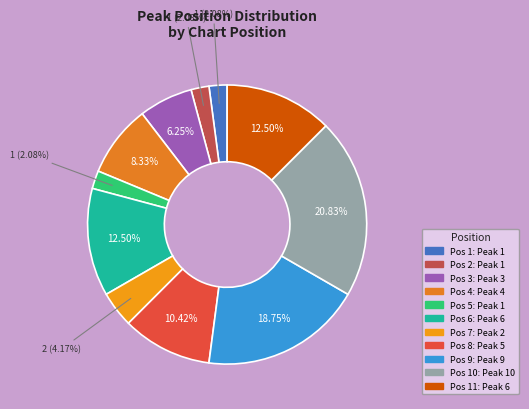

Which category has the biggest portion of the pie?

10